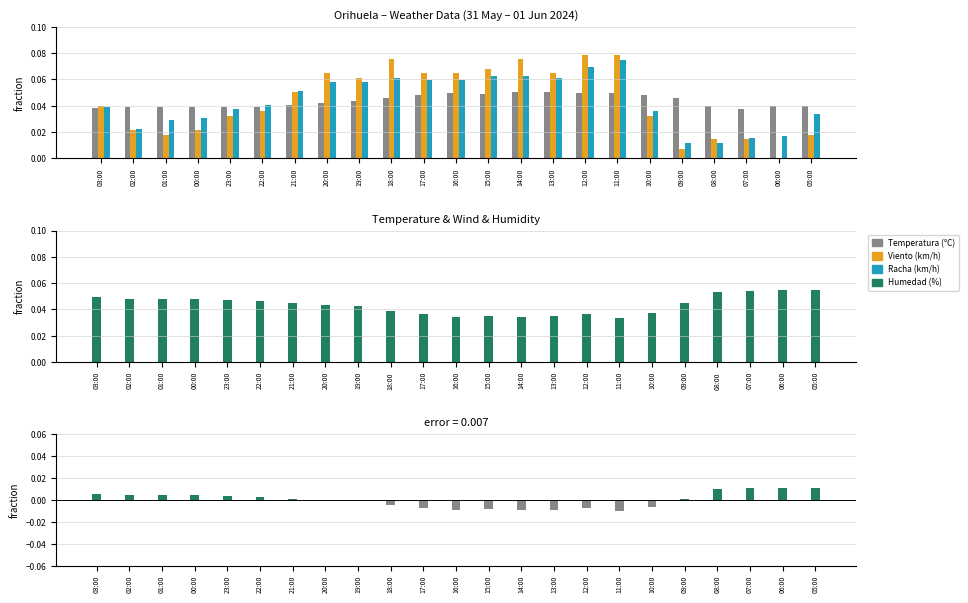

What position from the left is 09:00?

19